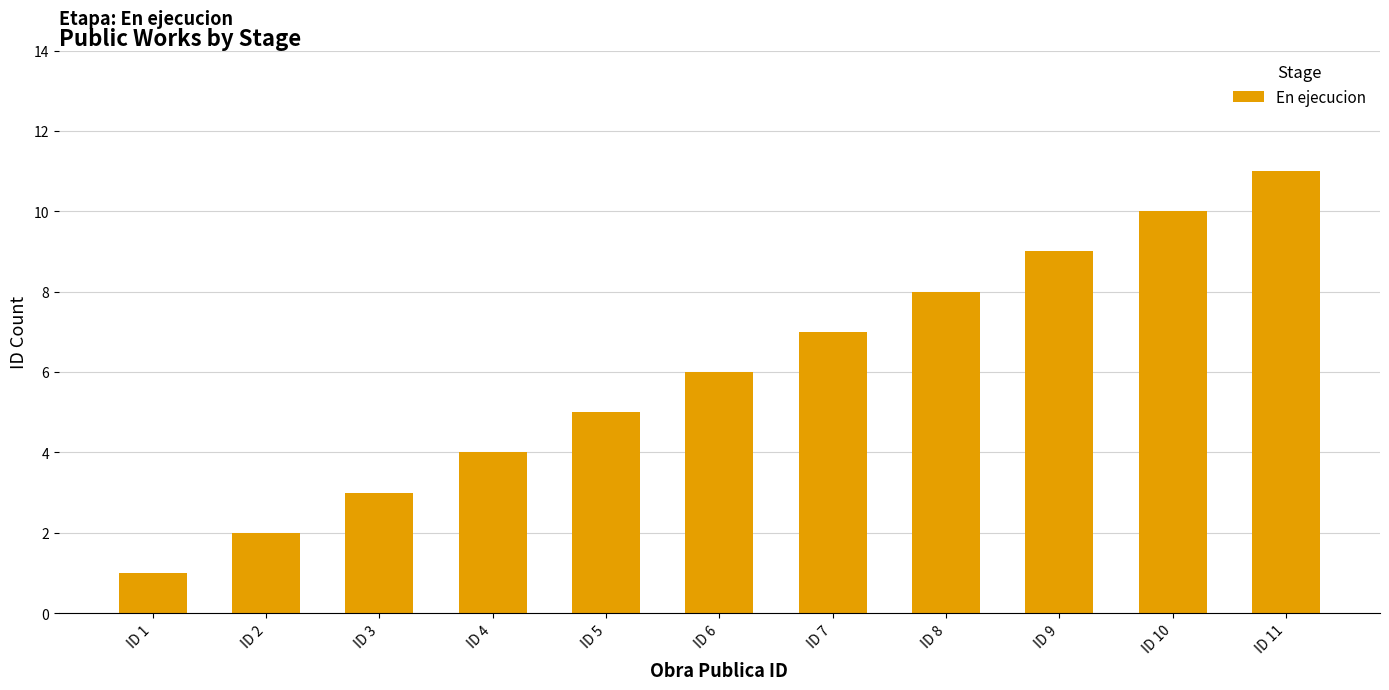

What is the difference between the second highest and second lowest values?

8